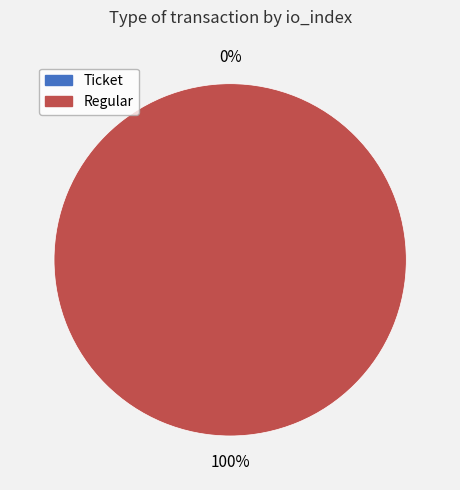

The Regular (index 18) slice represents 87% of the pie. True or false?

False